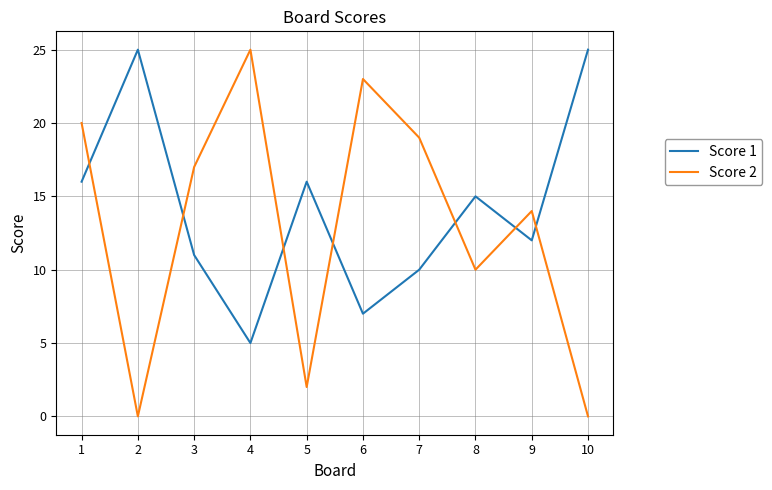

How many intersections are there between Score 1 and Score 2?

7